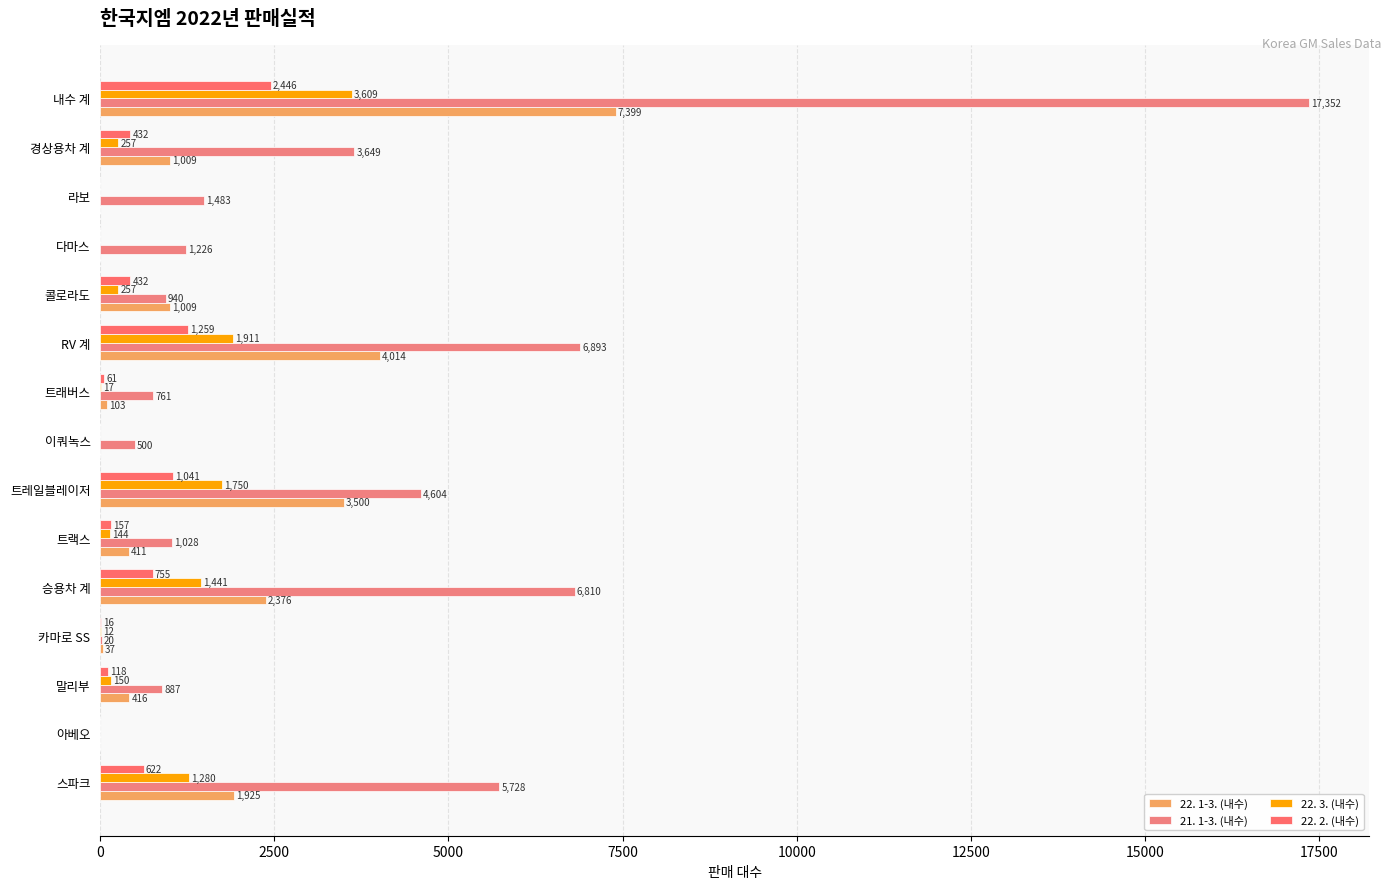

How many series are shown in this chart?

4